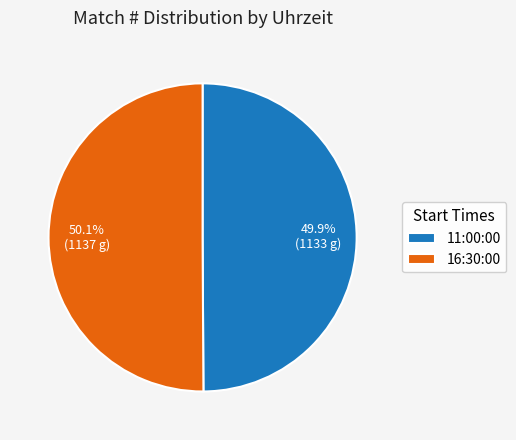

Does any single category account for the majority?

Yes